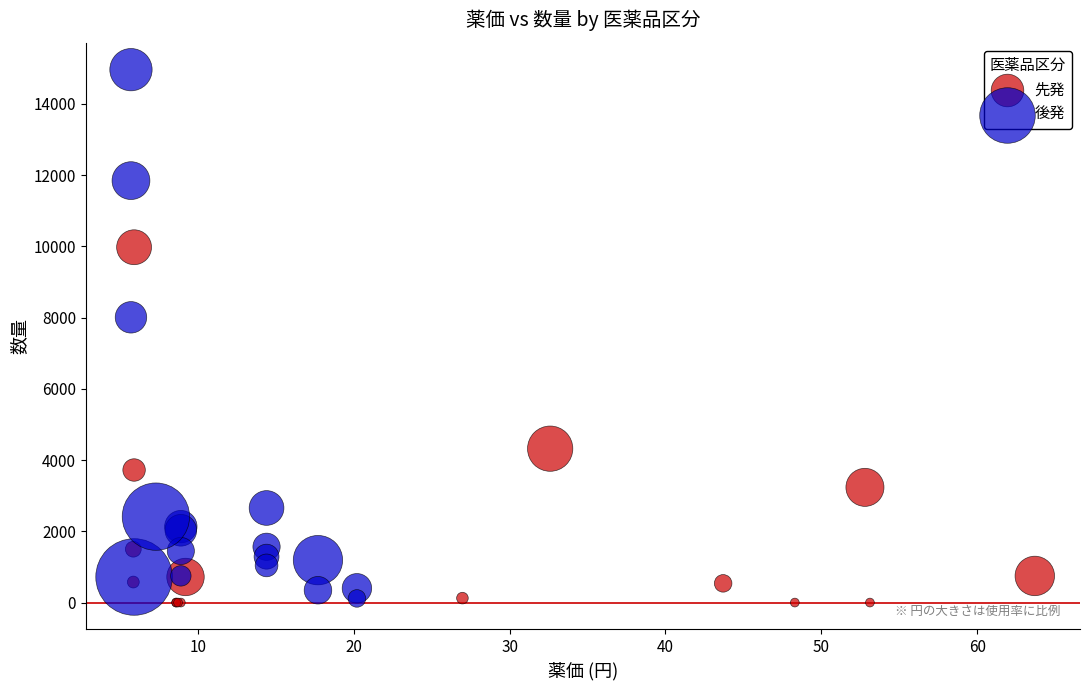

Which series contains the highest Y value?

後発